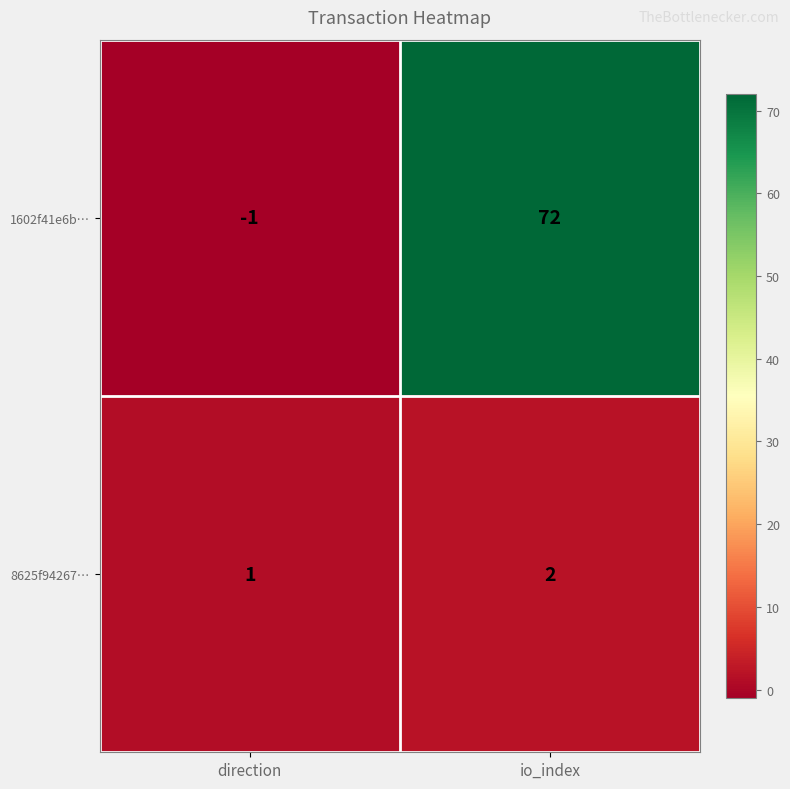

What is the total value across all series at io_index?

74